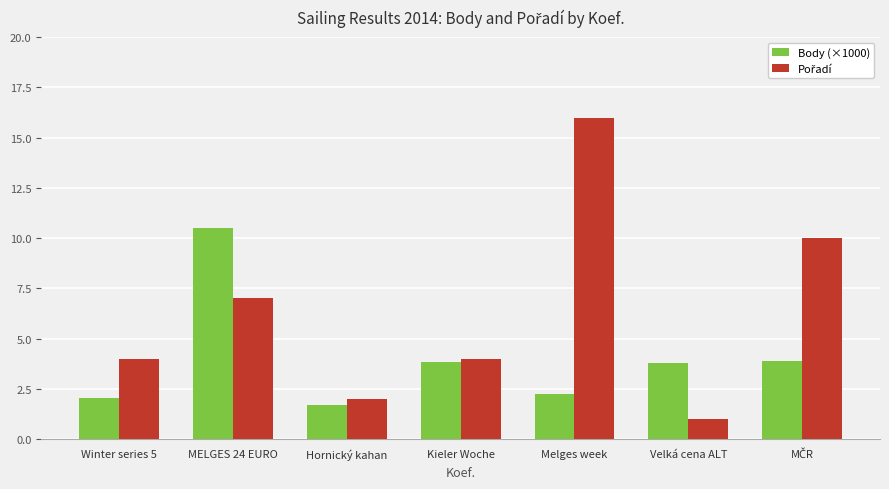

Are the bars grouped side by side (vs. stacked)?

Yes